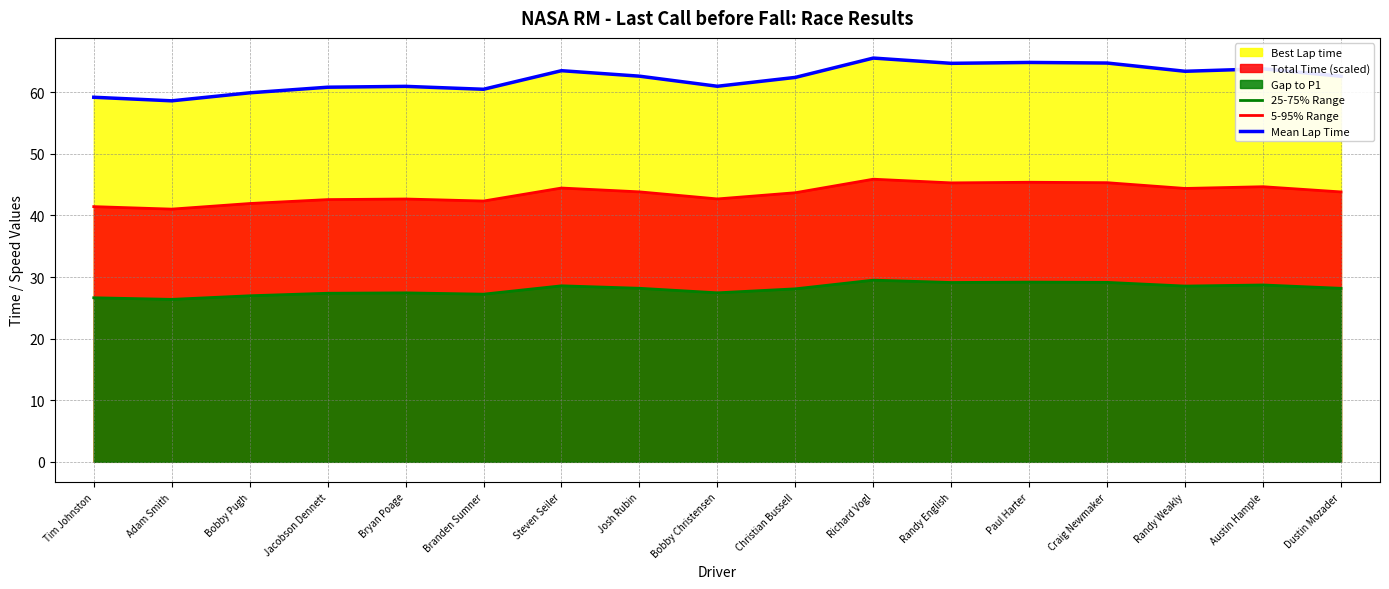

Reading right to left, list all the values displayed in this chart.

25-75% Range: 28.2	28.7	28.5	29.1	29.2	29.1	29.5	28.1	27.4	28.2	28.6	27.2	27.4	27.4	27.0	26.4	26.6
5-95% Range: 43.8	44.7	44.4	45.3	45.4	45.3	45.9	43.7	42.7	43.8	44.4	42.3	42.7	42.6	41.9	41.0	41.4
Mean Lap Time: 62.6	63.8	63.4	64.7	64.8	64.7	65.5	62.4	61.0	62.6	63.5	60.5	60.9	60.8	59.9	58.6	59.2